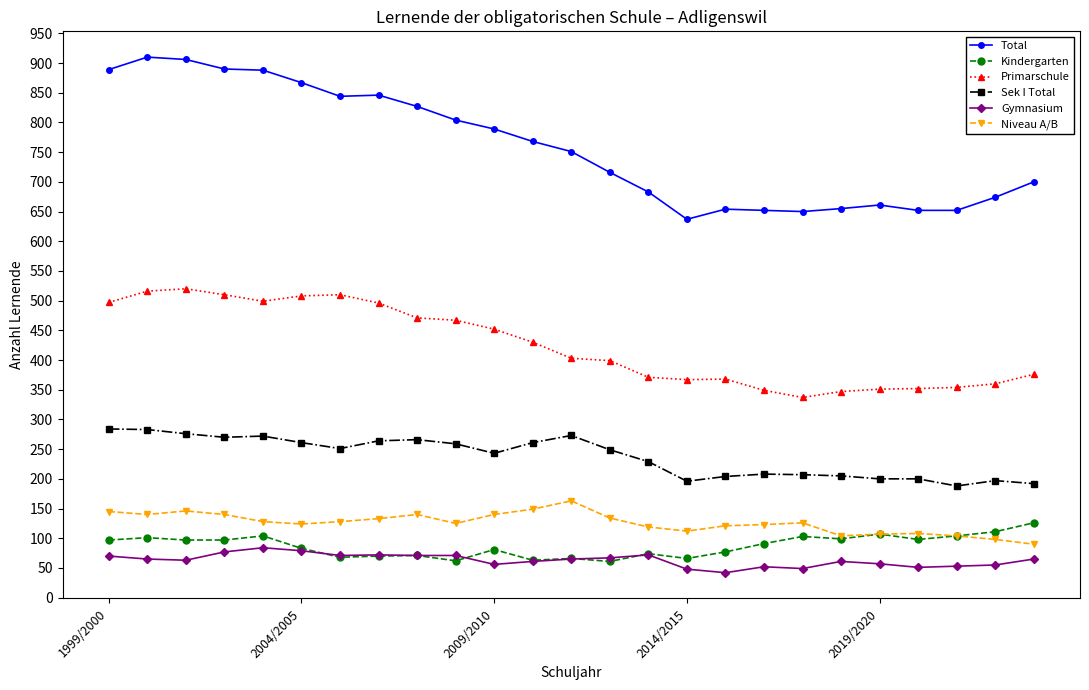

Which series has the widest spread of values?

Total